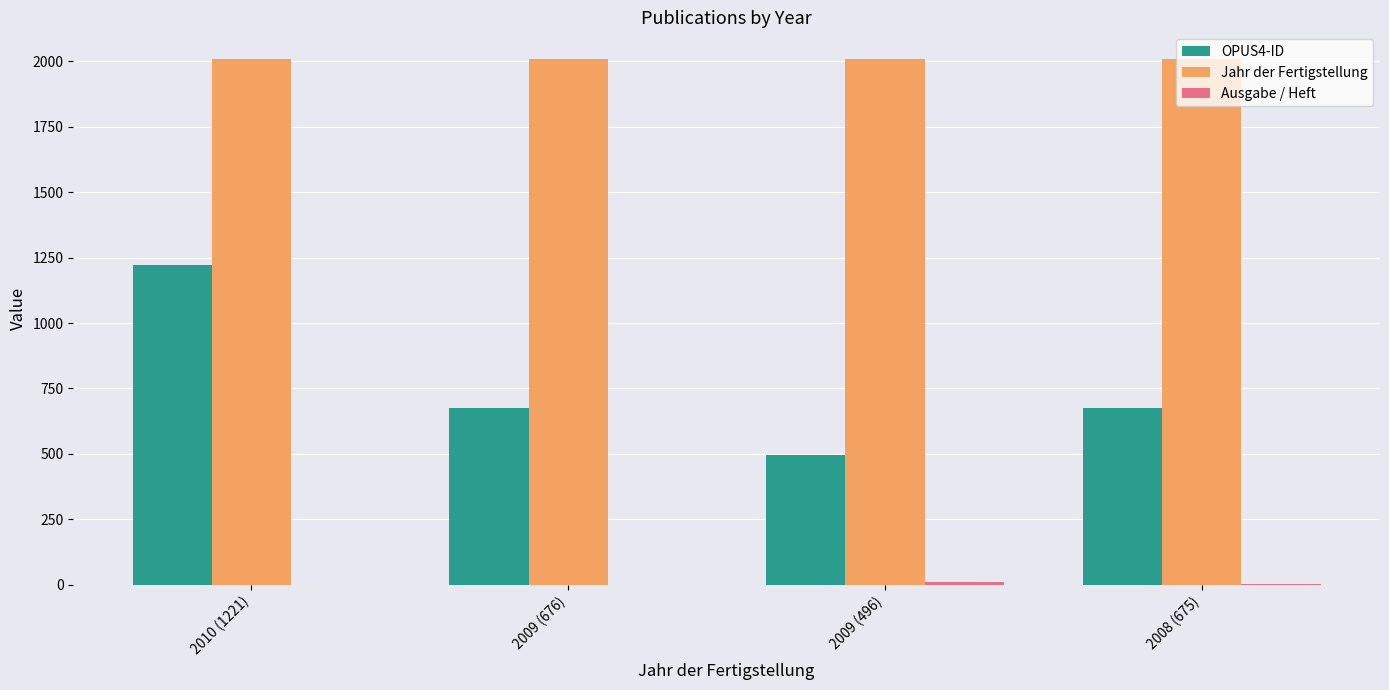

What is the maximum value shown in the chart?

2010